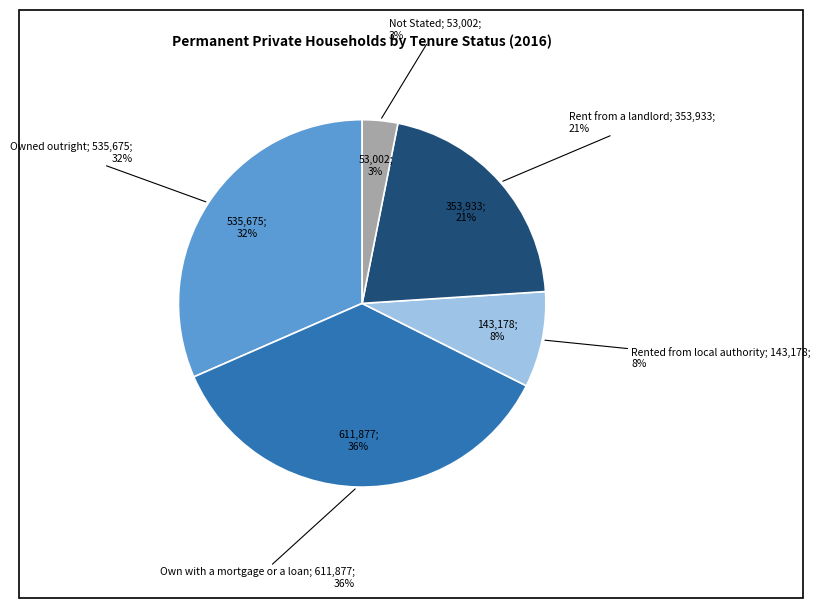

To the nearest percent, what is the difference between the Not Stated and Owned outright slice percentages?

28%